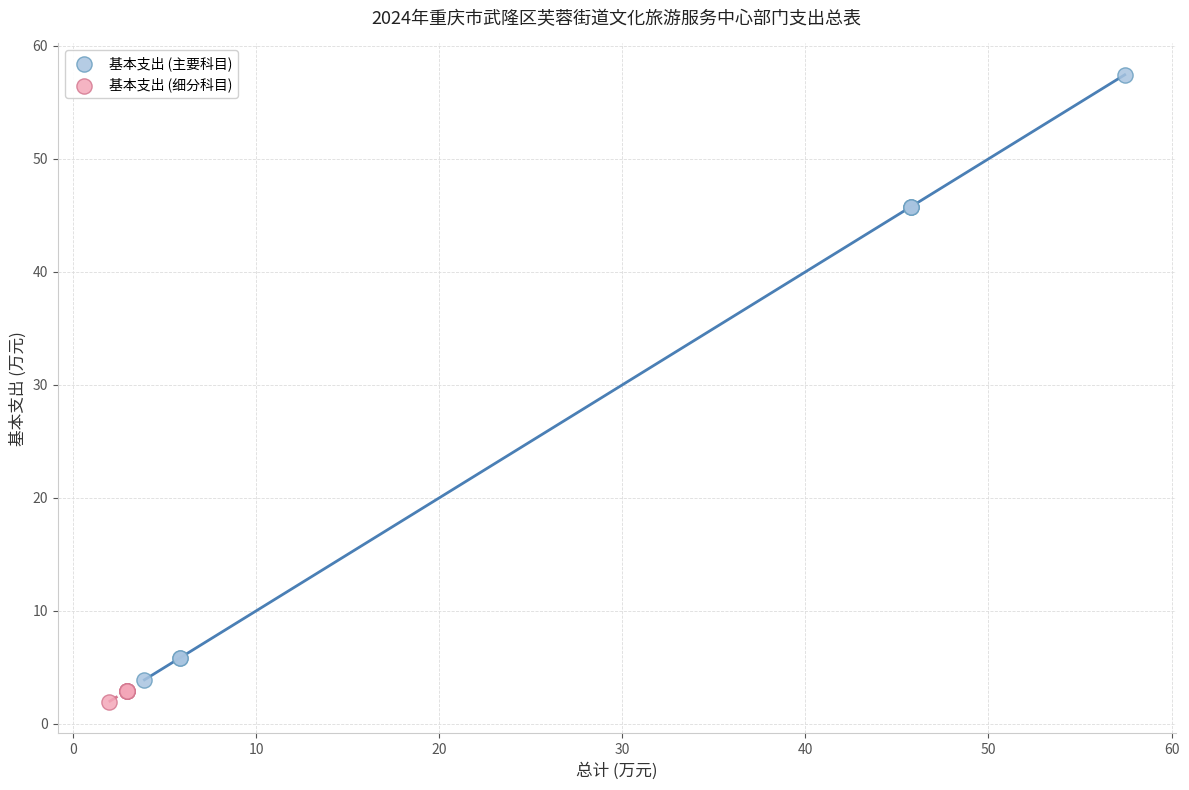

Which series has the largest Y range (max minus min)?

基本支出 (主要科目)